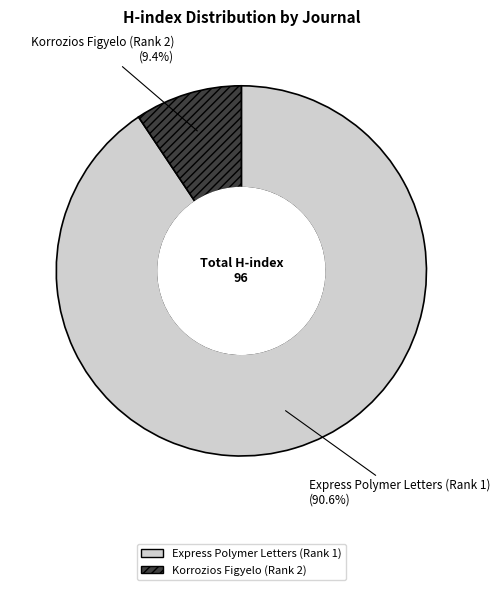

What percentage is the Korrozios Figyelo (Rank 2) slice, to the nearest percent?

9%